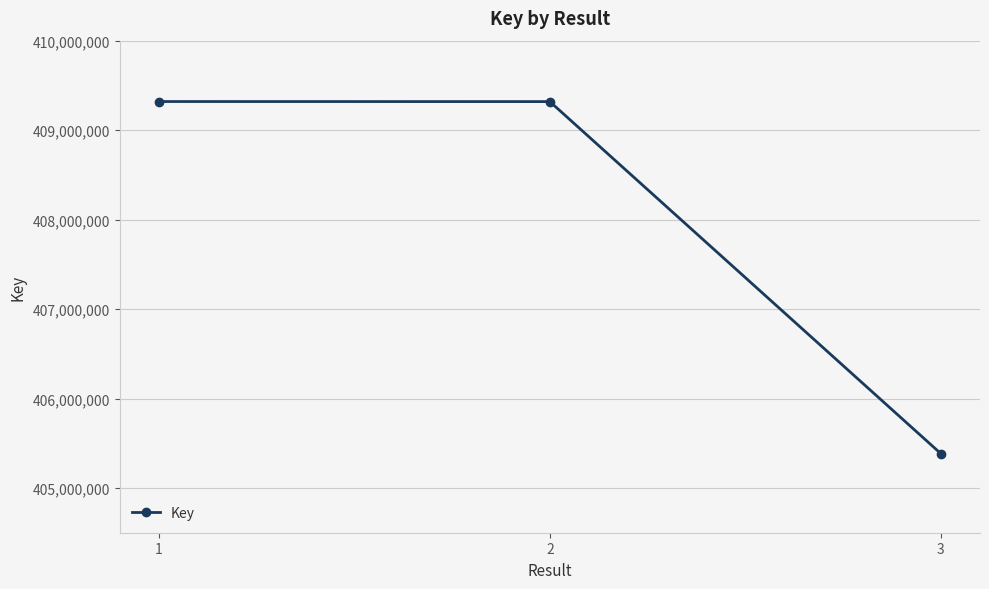

What is the difference between the maximum and minimum values?

3935794